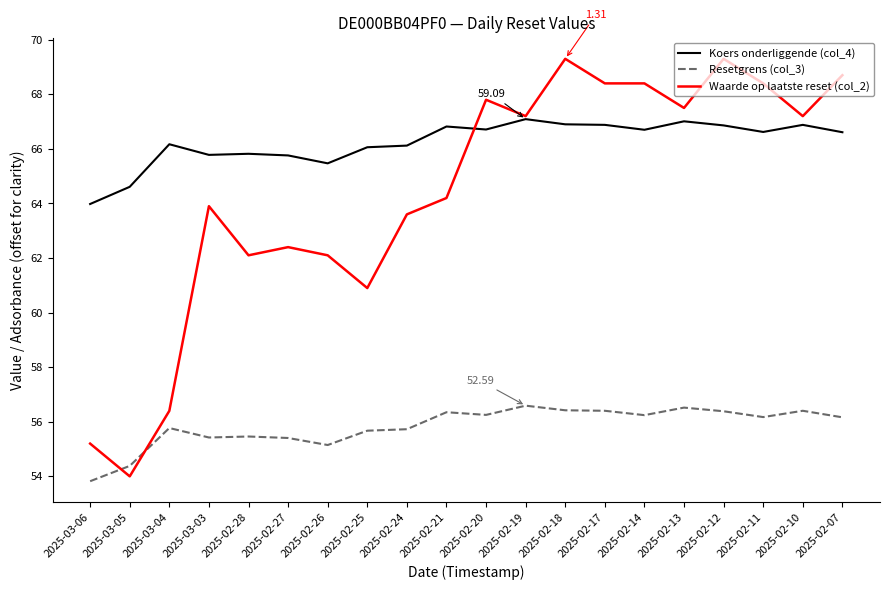

What is the average value of the Resetgrens (col_3) series?

55.8